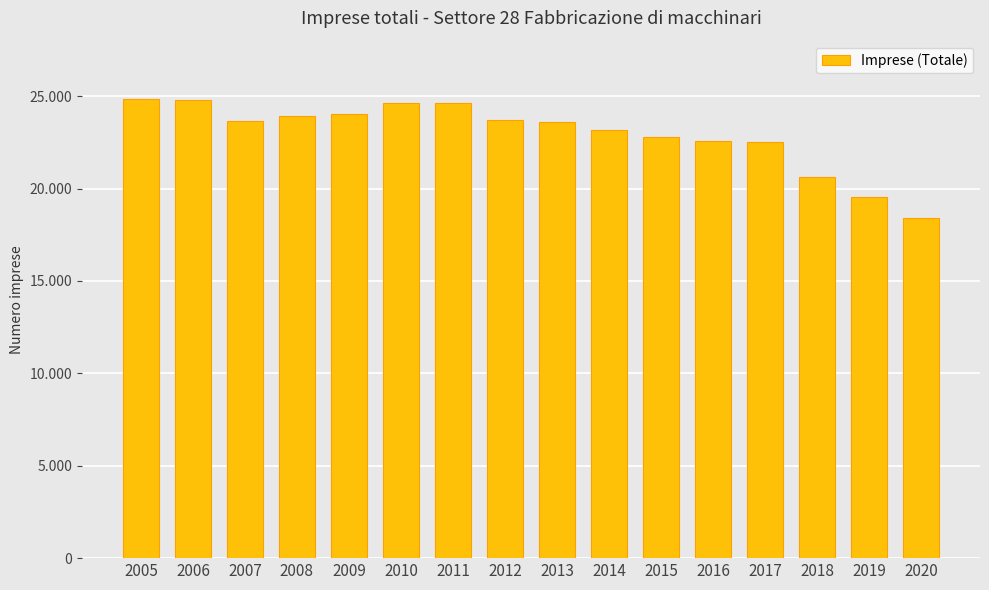

What is the greatest value displayed?

24831